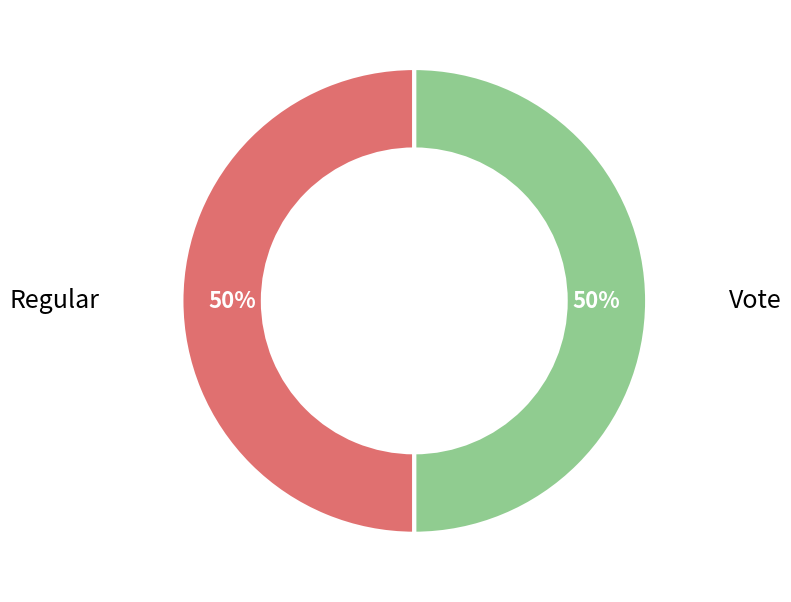

To the nearest percent, what is the average slice percentage?

50%